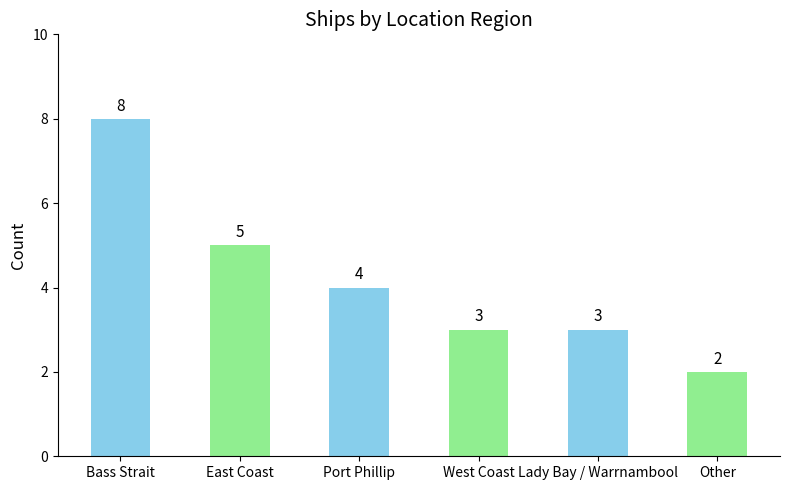

What is the smallest value displayed?

2